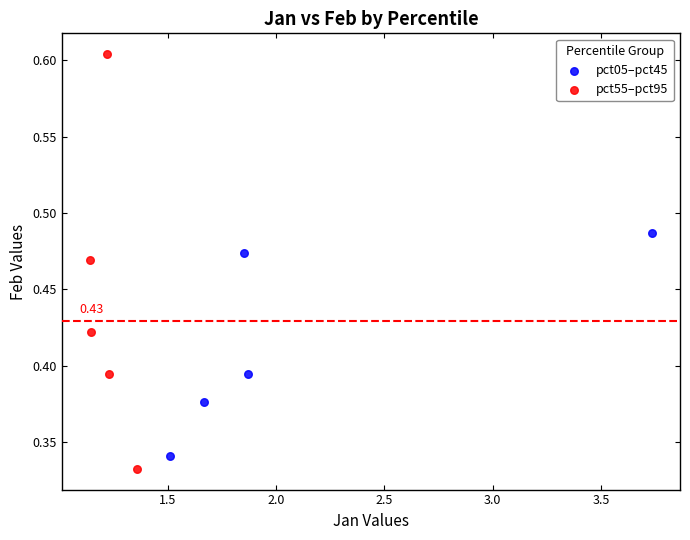

Which series has the largest Y range (max minus min)?

pct55–pct95